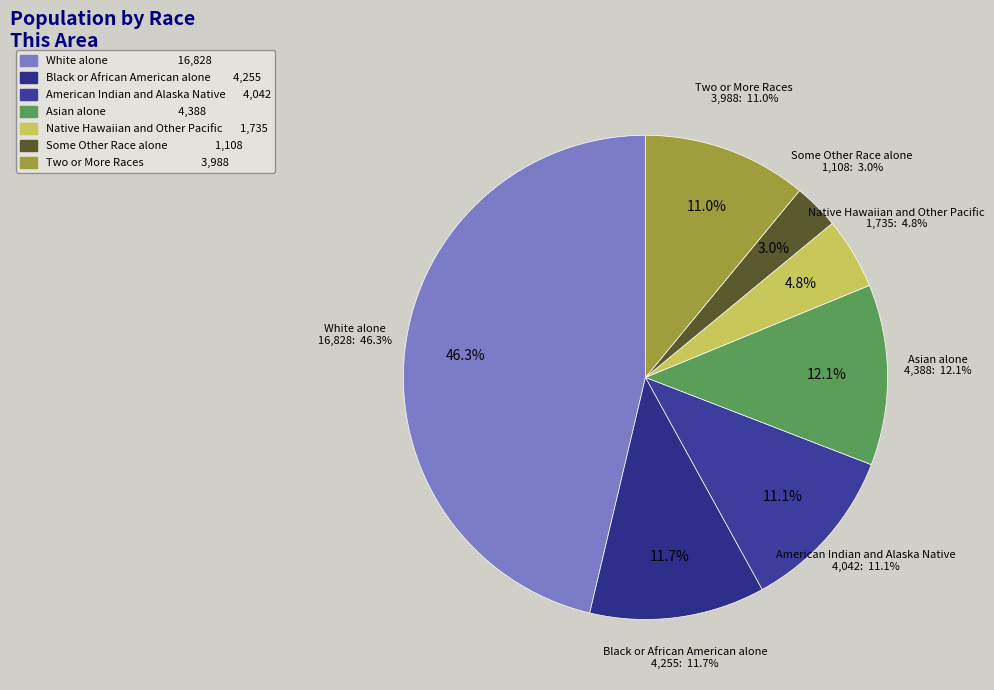

Which category has the smallest portion of the pie?

Some Other Race alone